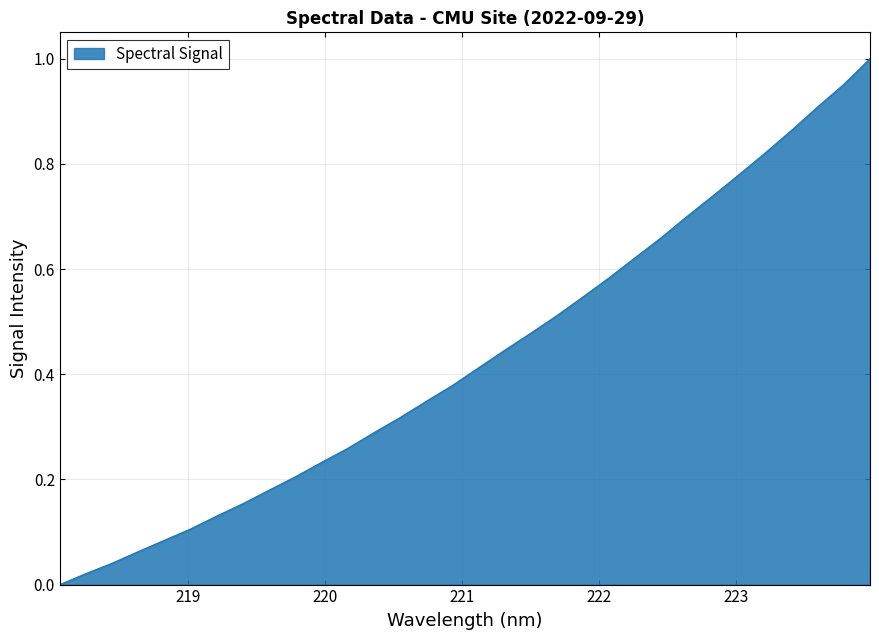

Where is the data nearest to the value 0?

218.0596